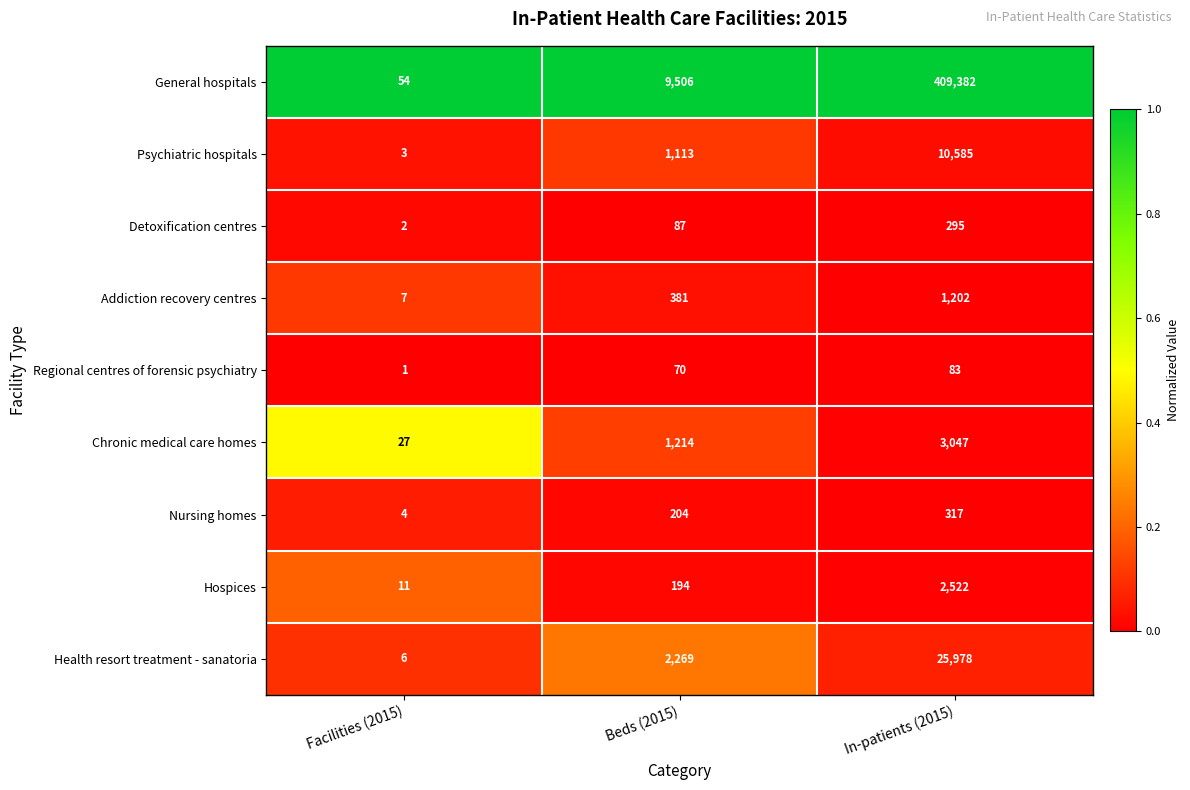

Is it true that Nursing homes equals 277 at Beds (2015)?

False